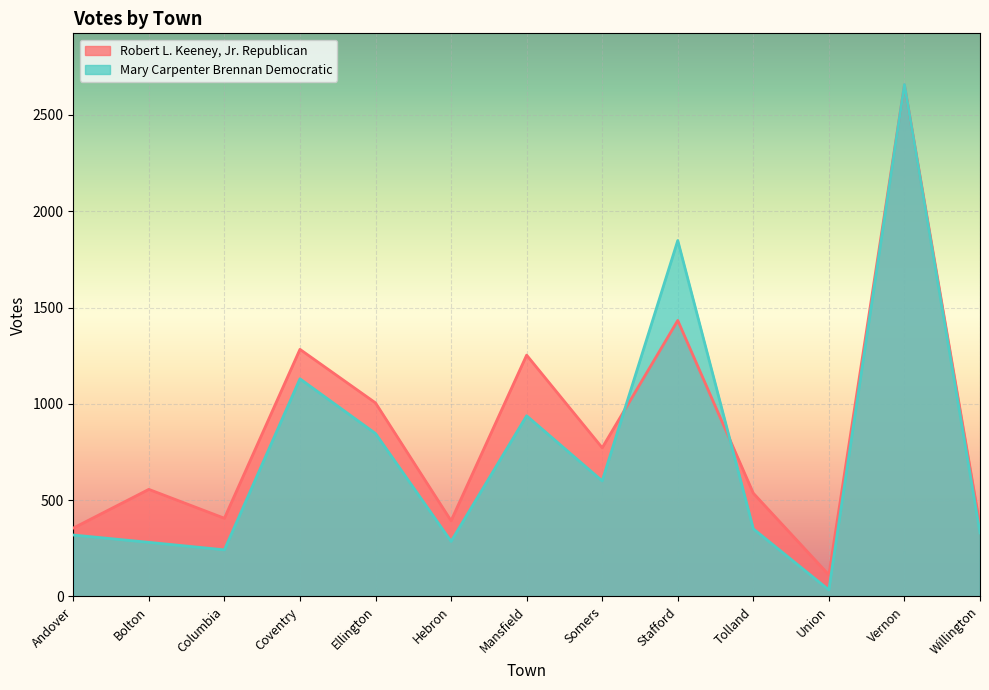

What is the highest value of the Robert L. Keeney, Jr. Republican series?

2656